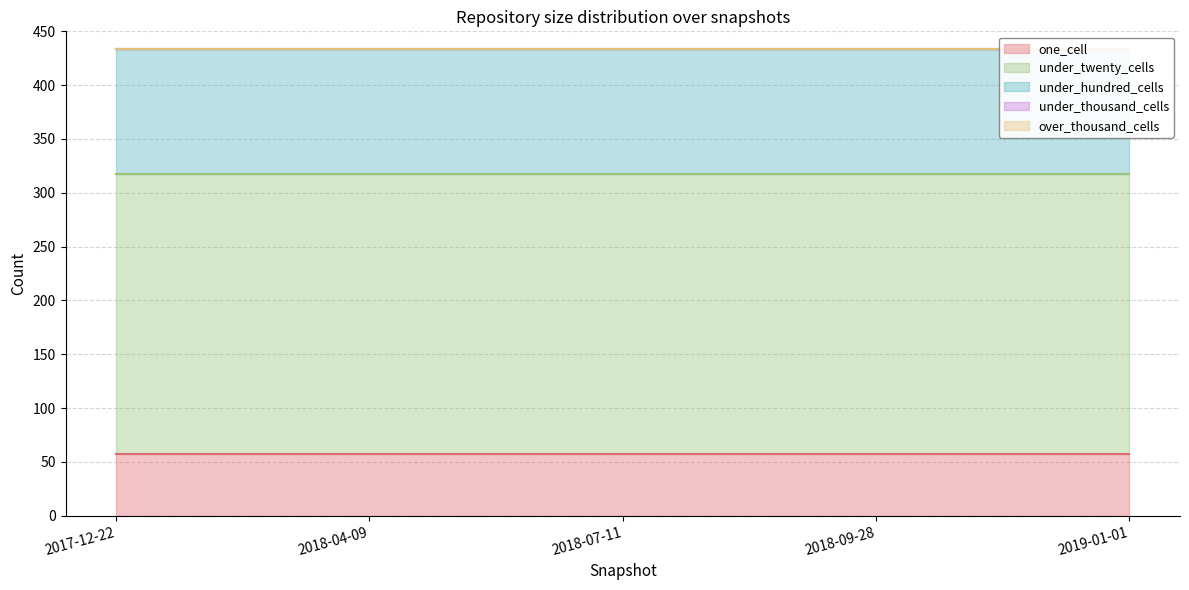

How many lines are shown in the chart?

5